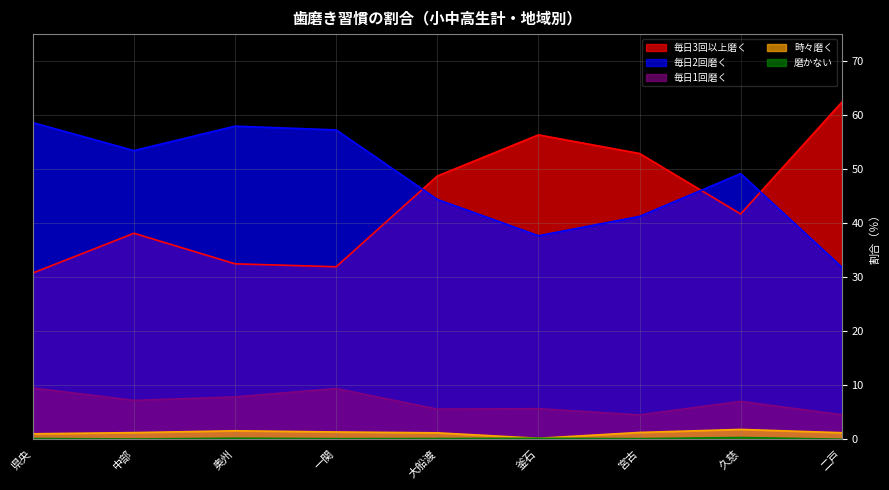

What is the value of the 毎日2回磨く point at the 4th from the left?

57.3